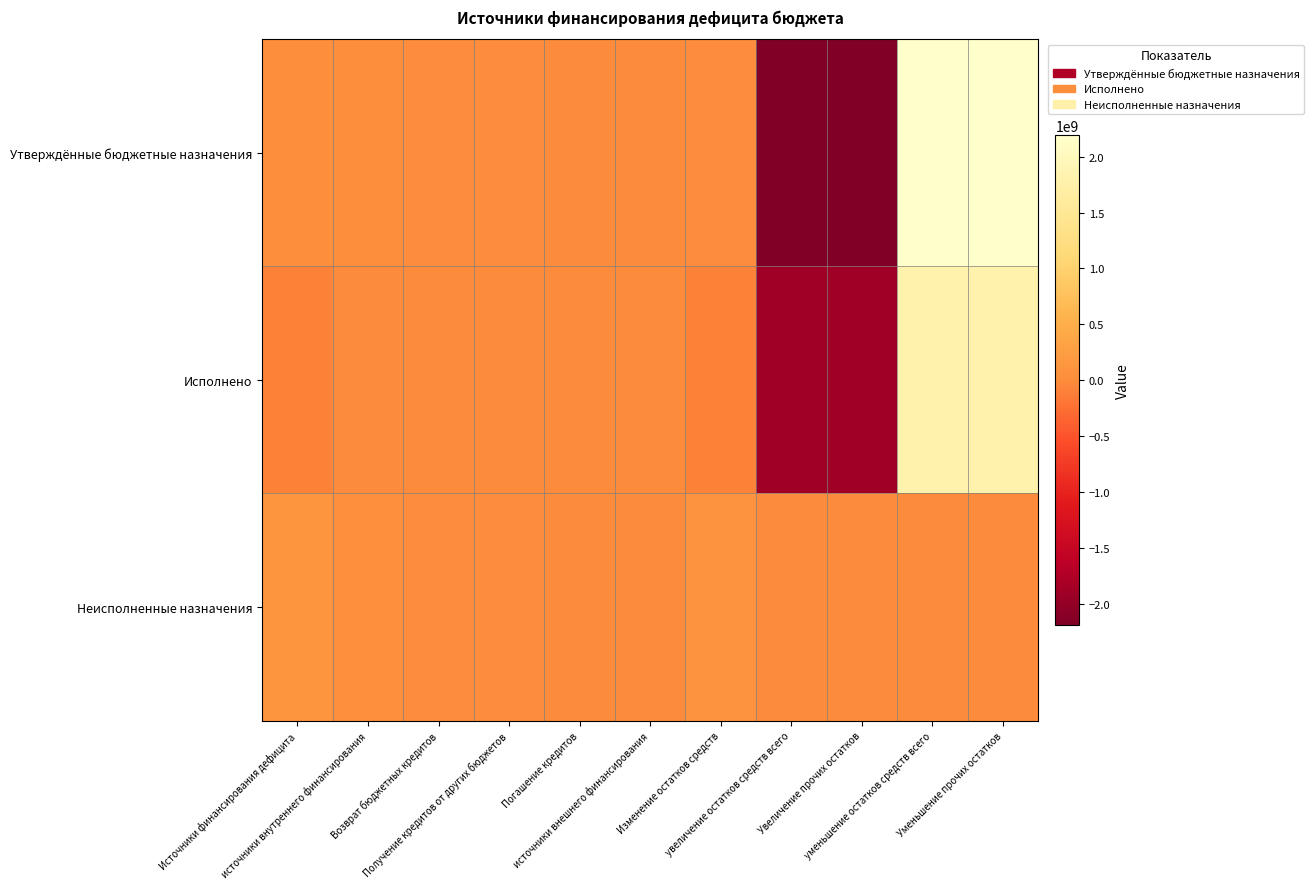

Reading left to right, extract all data points from this chart.

Утверждённые бюджетные назначения: Источники финансирования дефицита=36546146.5	источники внутреннего финансирования=30700000.0	Возврат бюджетных кредитов=18400000.0	Получение кредитов от других бюджетов=20000000.0	Погашение кредитов=-7700000.0	источники внешнего финансирования=0.0	Изменение остатков средств=5846146.5	увеличение остатков средств всего=-2189319145.2	Увеличение прочих остатков=-2189319145.2	уменьшение остатков средств всего=2195165291.7	Уменьшение прочих остатков=2195165291.7
Исполнено: Источники финансирования дефицита=-92848314.8	источники внутреннего финансирования=-7700000.0	Возврат бюджетных кредитов=0.0	Получение кредитов от других бюджетов=0.0	Погашение кредитов=-7700000.0	источники внешнего финансирования=0.0	Изменение остатков средств=-85148314.8	увеличение остатков средств всего=-1883260520.1	Увеличение прочих остатков=-1883260520.1	уменьшение остатков средств всего=1798112205.3	Уменьшение прочих остатков=1798112205.3
Неисполненные назначения: Источники финансирования дефицита=129394461.3	источники внутреннего финансирования=38400000.0	Возврат бюджетных кредитов=18400000.0	Получение кредитов от других бюджетов=20000000.0	Погашение кредитов=0.0	источники внешнего финансирования=0.0	Изменение остатков средств=90994461.3	увеличение остатков средств всего=0.0	Увеличение прочих остатков=0.0	уменьшение остатков средств всего=0.0	Уменьшение прочих остатков=0.0